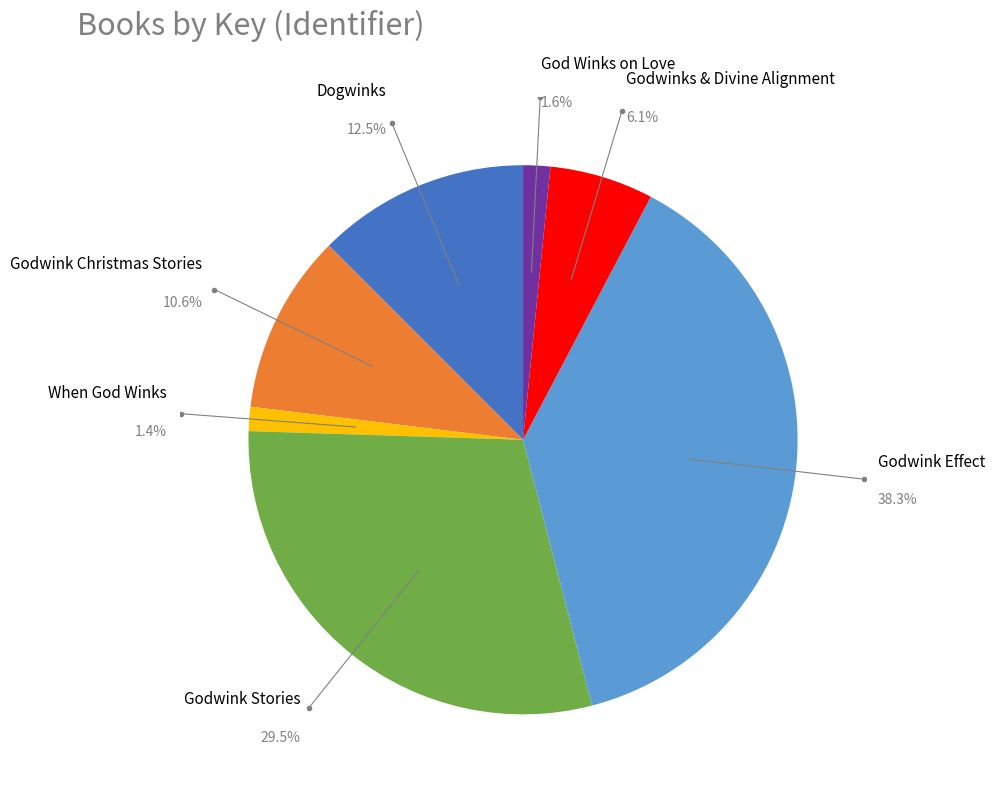

To the nearest percent, what is the average slice percentage?

14%